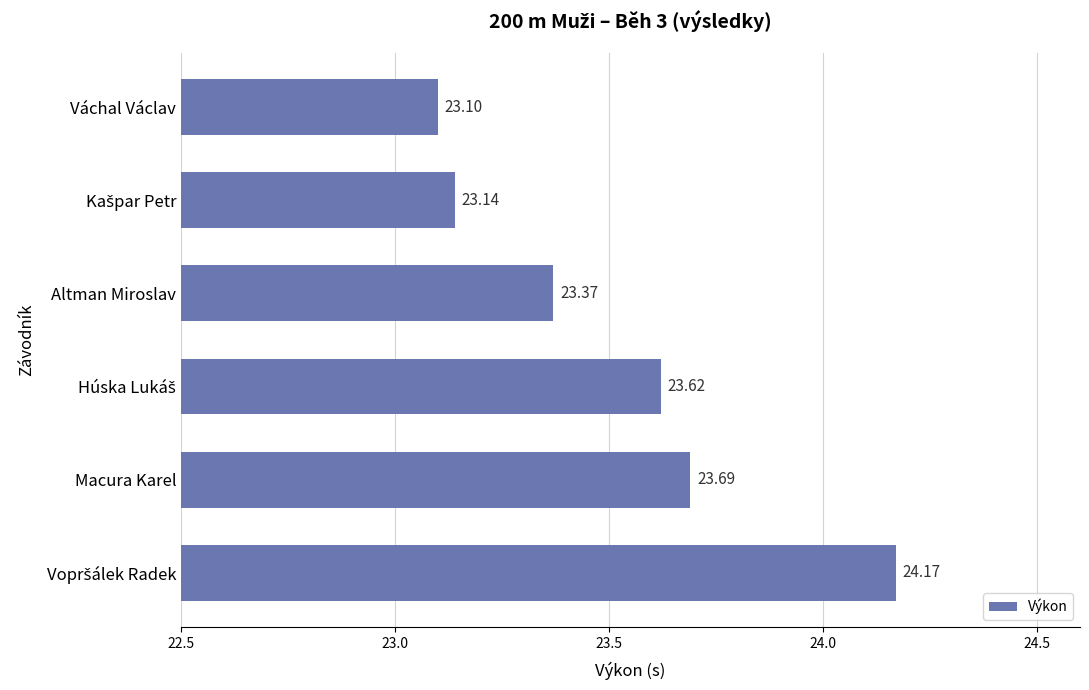

What is the change in value from Macura Karel to Váchal Václav?

-0.6